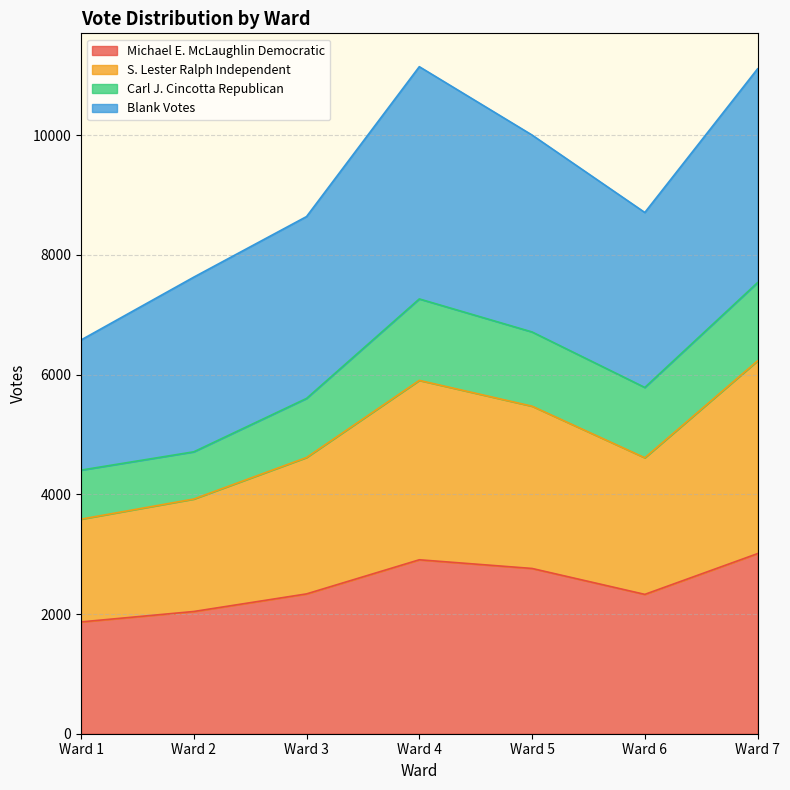

How many interior local valleys does the S. Lester Ralph Independent series have?

1